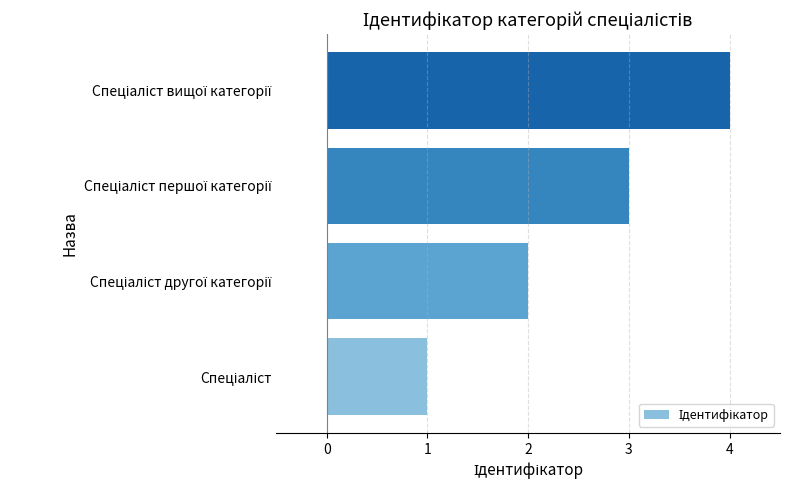

What is the difference between the maximum and minimum values?

3